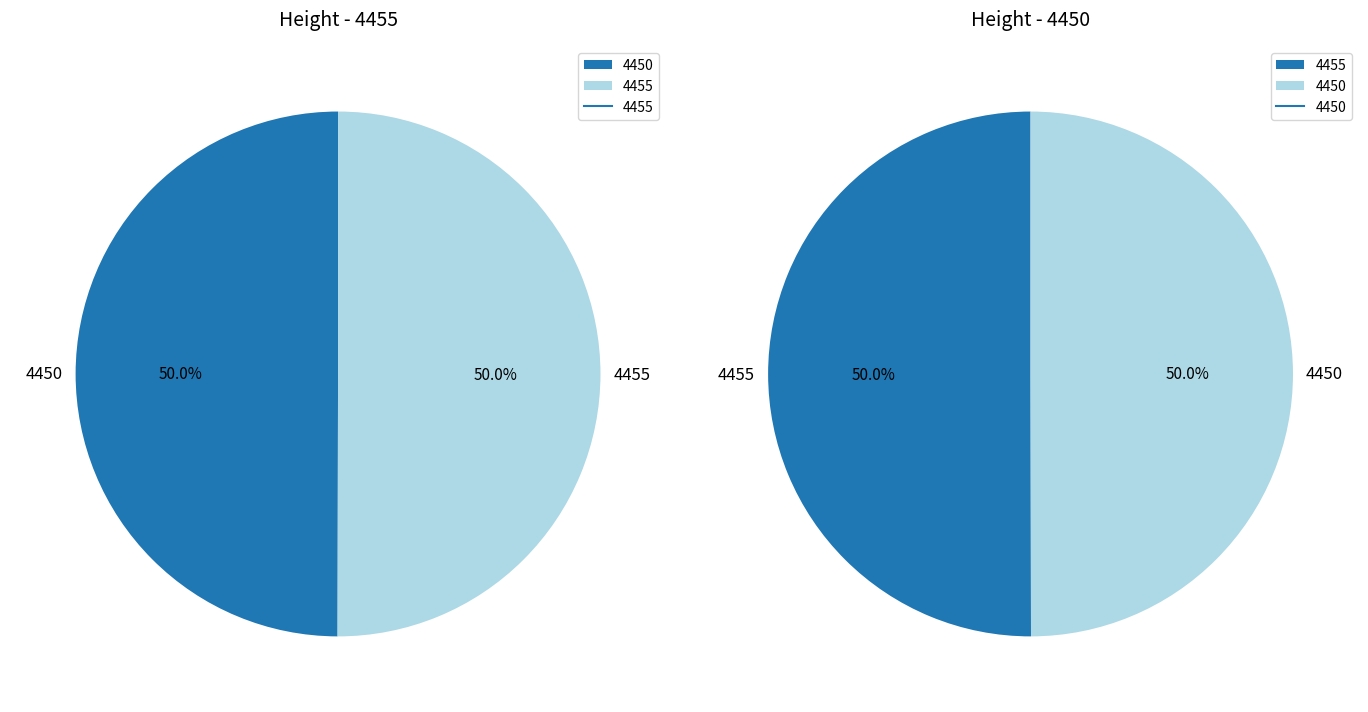

What is the change in value from 4455 to 4450?

-5